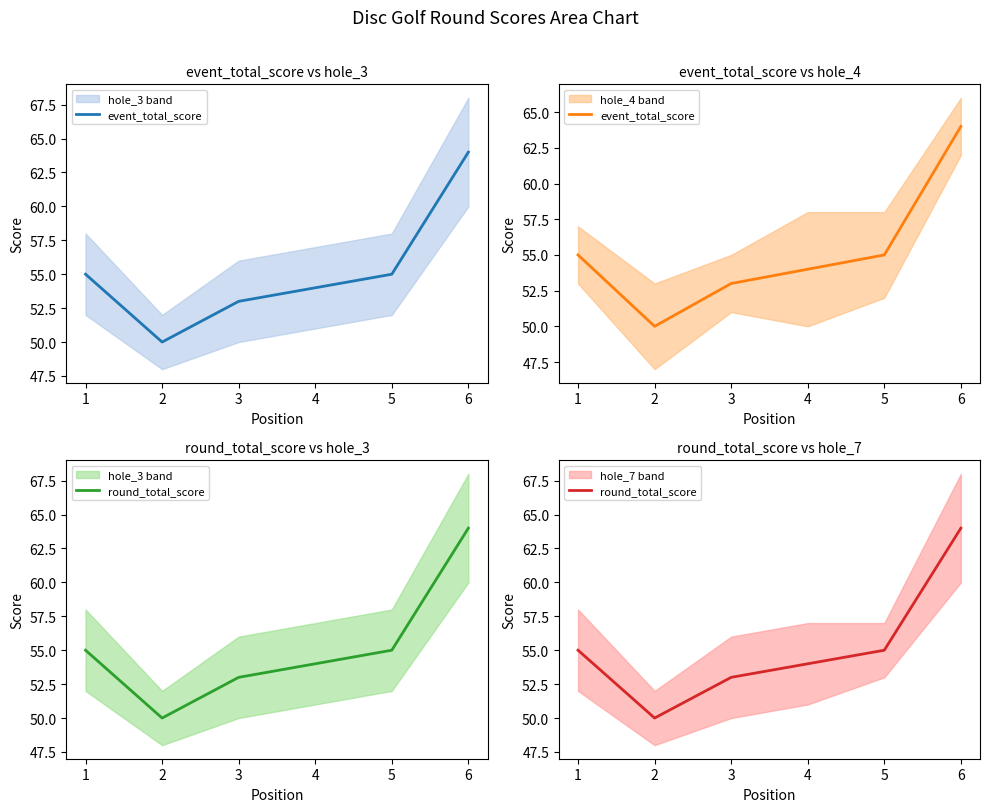

What is the value of the round_total_score point at the 5th from the left?

55